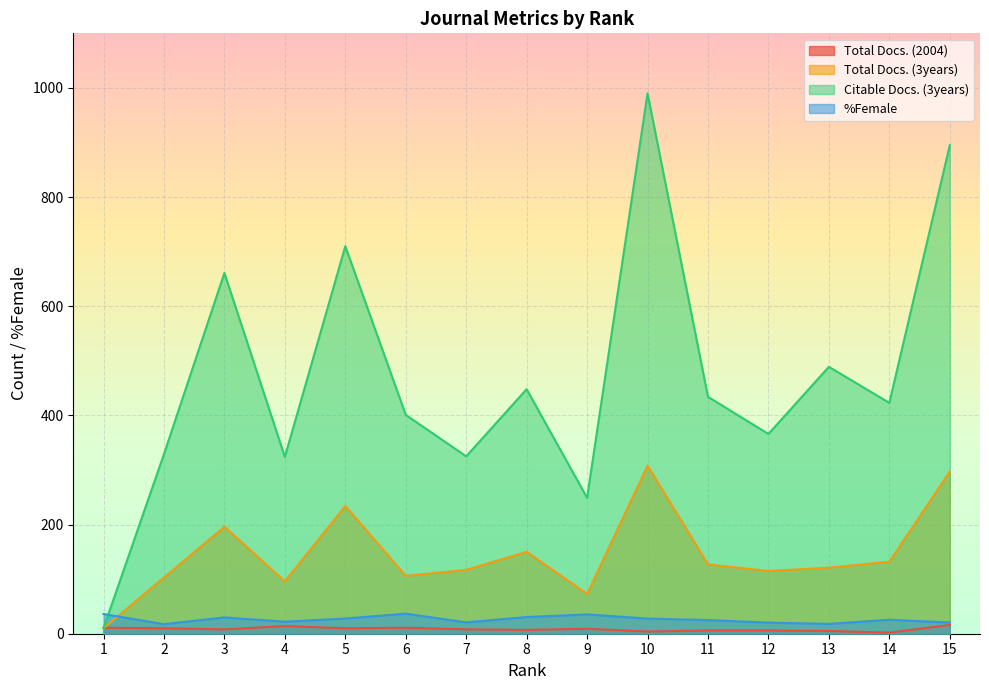

At which category is the sum across all series the highest?

10